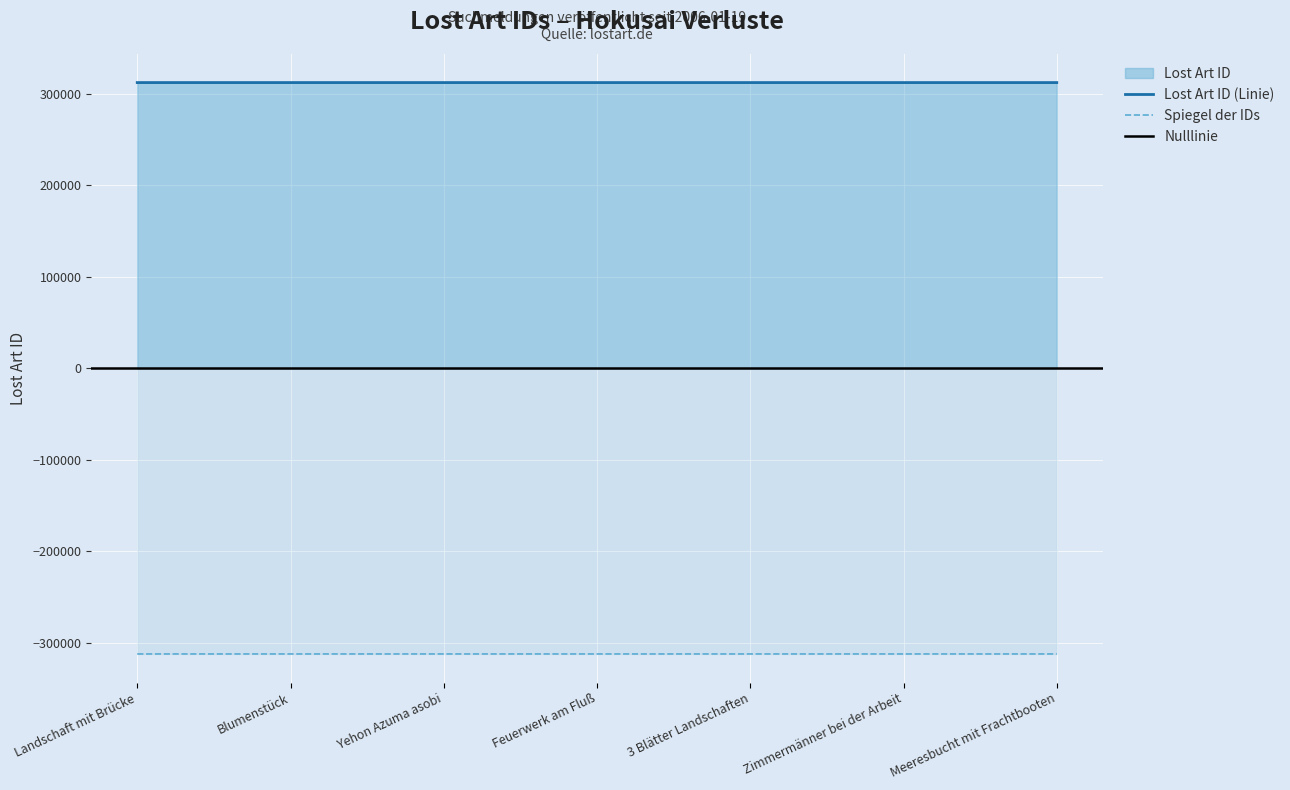

What is the label of the 2nd point from the left?

Blumenstück